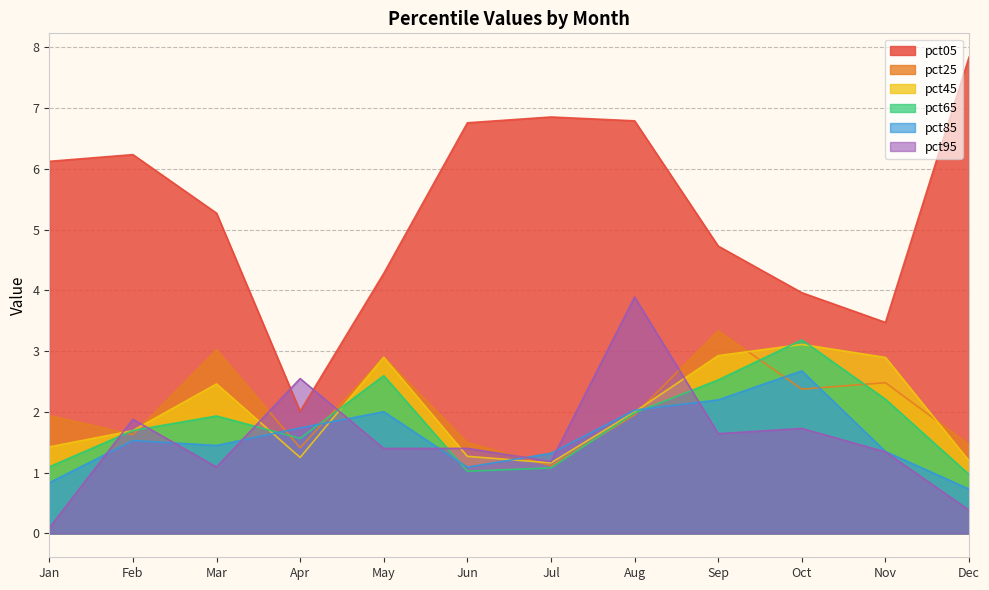

Reading left to right, list all the values displayed in this chart.

pct05: 6.1	6.2	5.3	2.0	4.3	6.8	6.9	6.8	4.7	4.0	3.5	7.8
pct25: 1.9	1.6	3.0	1.4	2.9	1.5	1.1	2.0	3.3	2.4	2.5	1.5
pct45: 1.4	1.7	2.5	1.3	2.9	1.3	1.2	2.0	2.9	3.1	2.9	1.2
pct65: 1.1	1.7	1.9	1.6	2.6	1.0	1.1	2.0	2.5	3.2	2.2	1.0
pct85: 0.8	1.5	1.4	1.7	2.0	1.1	1.3	2.0	2.2	2.7	1.3	0.7
pct95: 0.1	1.9	1.1	2.5	1.4	1.4	1.2	3.9	1.6	1.7	1.3	0.4